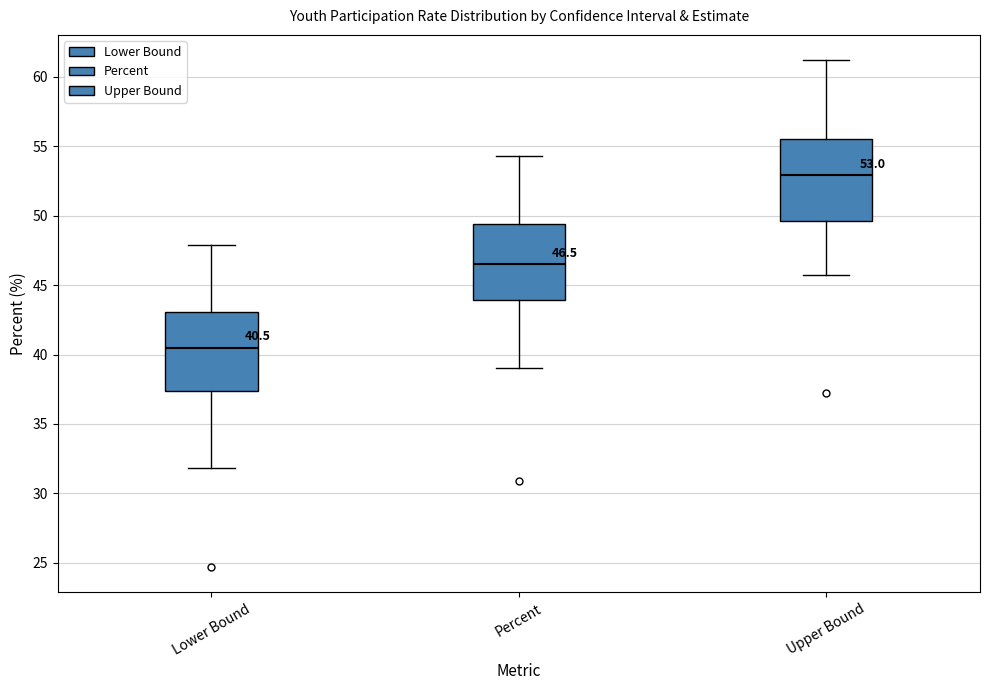

Which box's median line is the lowest?

Lower Bound